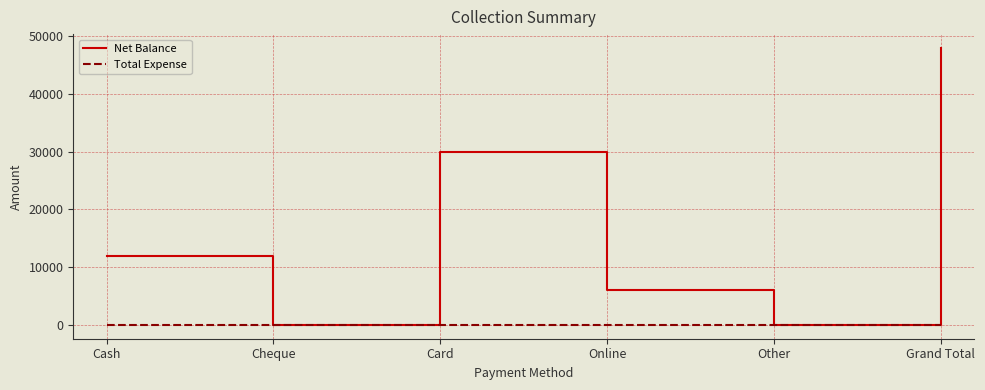

How many lines are shown in the chart?

2